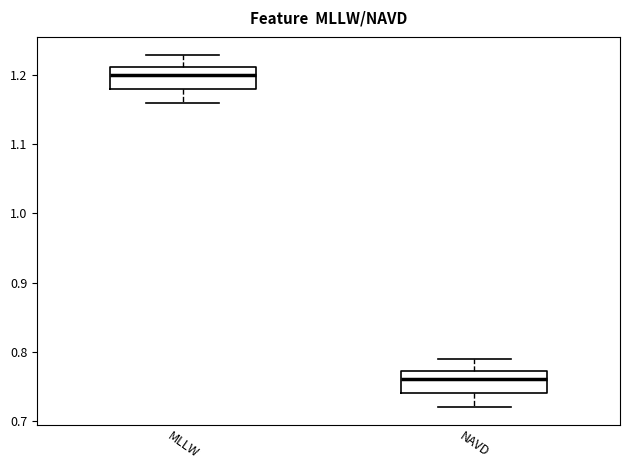

Reading left to right, transcribe this box plot: for each box, give where its median line is, the range the box spans, and where its two whiskers end, as read against the y-axis. The values are not printed on the chart, so give them approximately, as read against the axis.

MLLW: median 1.20, box 1.18 to 1.21, whiskers 1.16 to 1.23
NAVD: median 0.76, box 0.74 to 0.77, whiskers 0.72 to 0.79